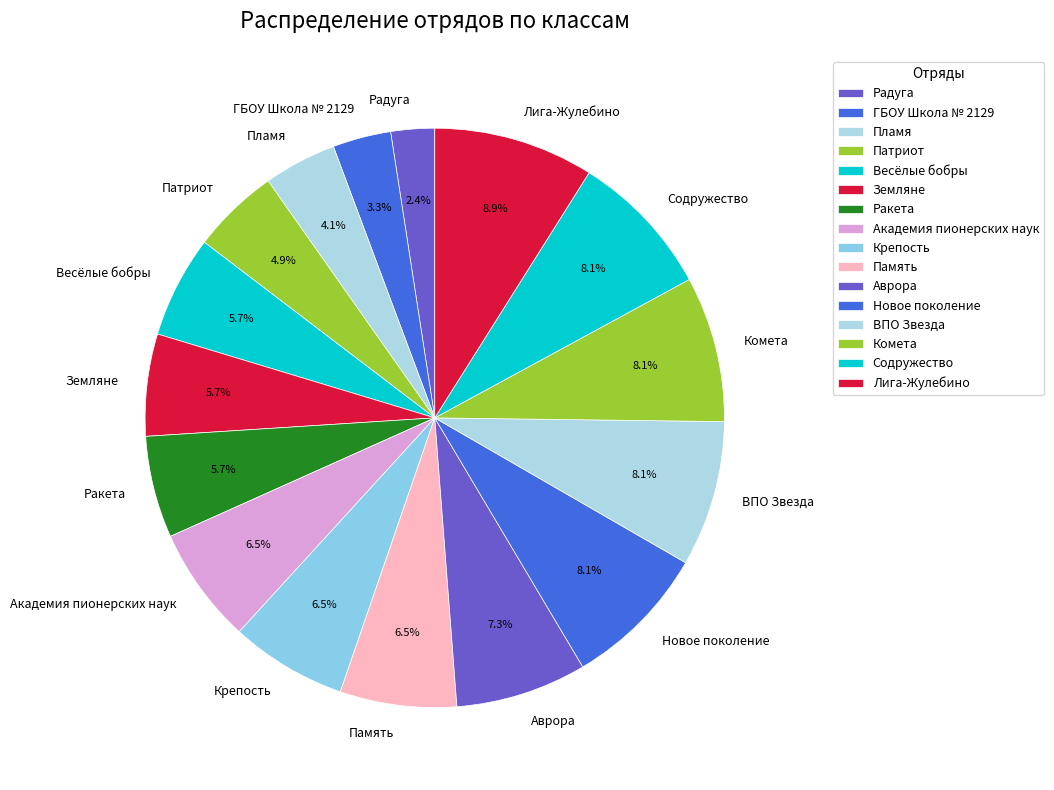

Count the number of slices in the pie.

16